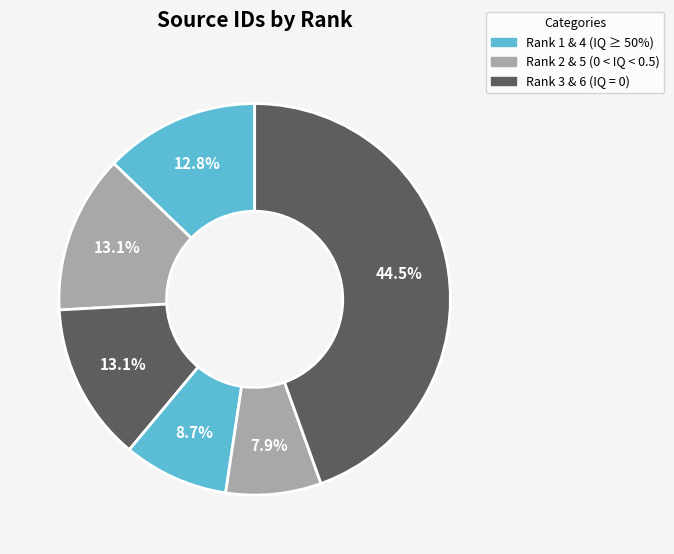

How many slices are in this pie chart?

6